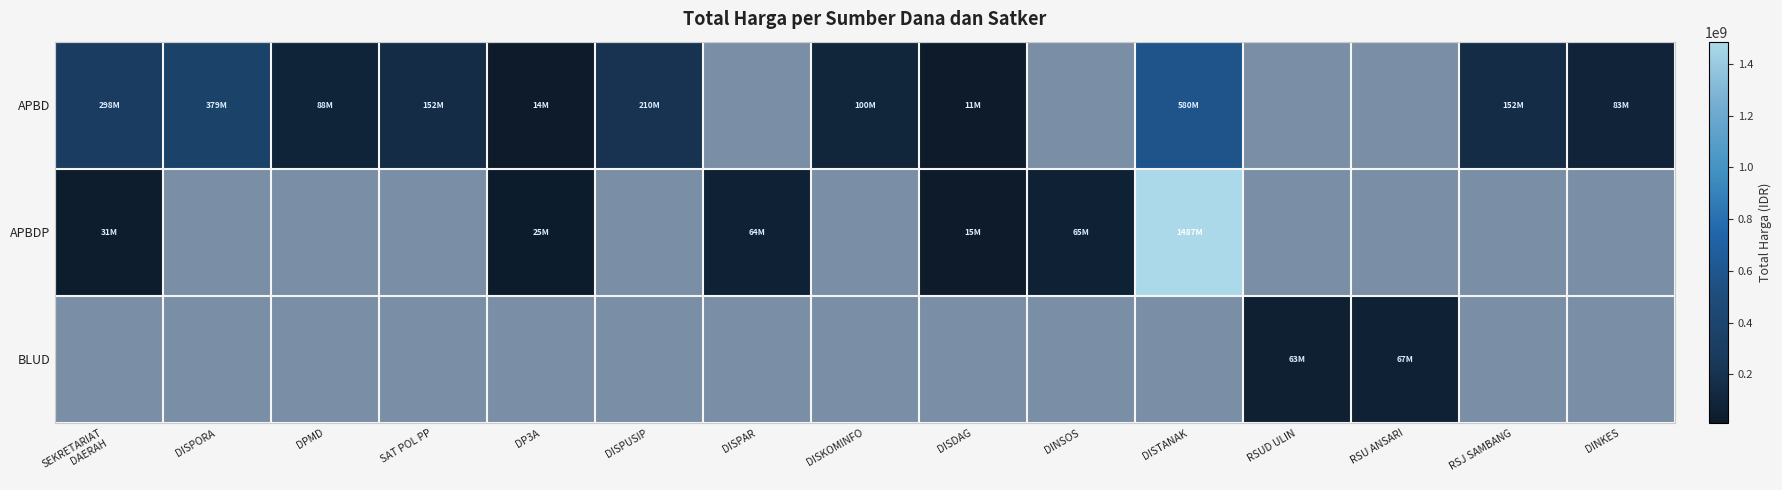

Reading left to right, list all the values displayed in this chart.

APBD: SEKRETARIAT
DAERAH=297750000	DISPORA=379075000	DPMD=87920000	SAT POL PP=152477000	DP3A=14400000	DISPUSIP=210245000	DISPAR=0	DISKOMINFO=100000000	DISDAG=11100000	DINSOS=0	DISTANAK=580121780	RSUD ULIN=0	RSU ANSARI=0	RSJ SAMBANG=152252740	DINKES=83083505
APBDP: SEKRETARIAT
DAERAH=30800000	DISPORA=0	DPMD=0	SAT POL PP=0	DP3A=25200000	DISPUSIP=0	DISPAR=64468000	DISKOMINFO=0	DISDAG=14750000	DINSOS=65000000	DISTANAK=1486800150	RSUD ULIN=0	RSU ANSARI=0	RSJ SAMBANG=0	DINKES=0
BLUD: SEKRETARIAT
DAERAH=0	DISPORA=0	DPMD=0	SAT POL PP=0	DP3A=0	DISPUSIP=0	DISPAR=0	DISKOMINFO=0	DISDAG=0	DINSOS=0	DISTANAK=0	RSUD ULIN=62920000	RSU ANSARI=66871000	RSJ SAMBANG=0	DINKES=0